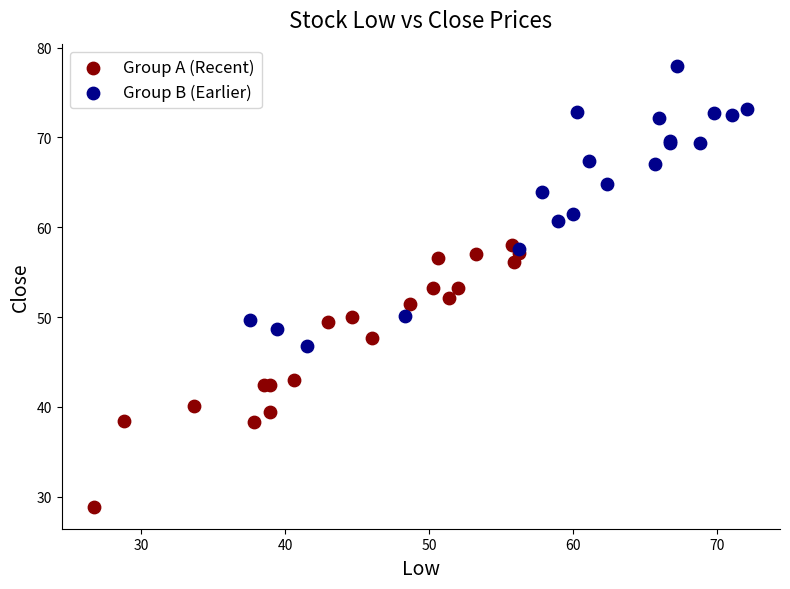

Which series contains the lowest Y value?

Group A (Recent)